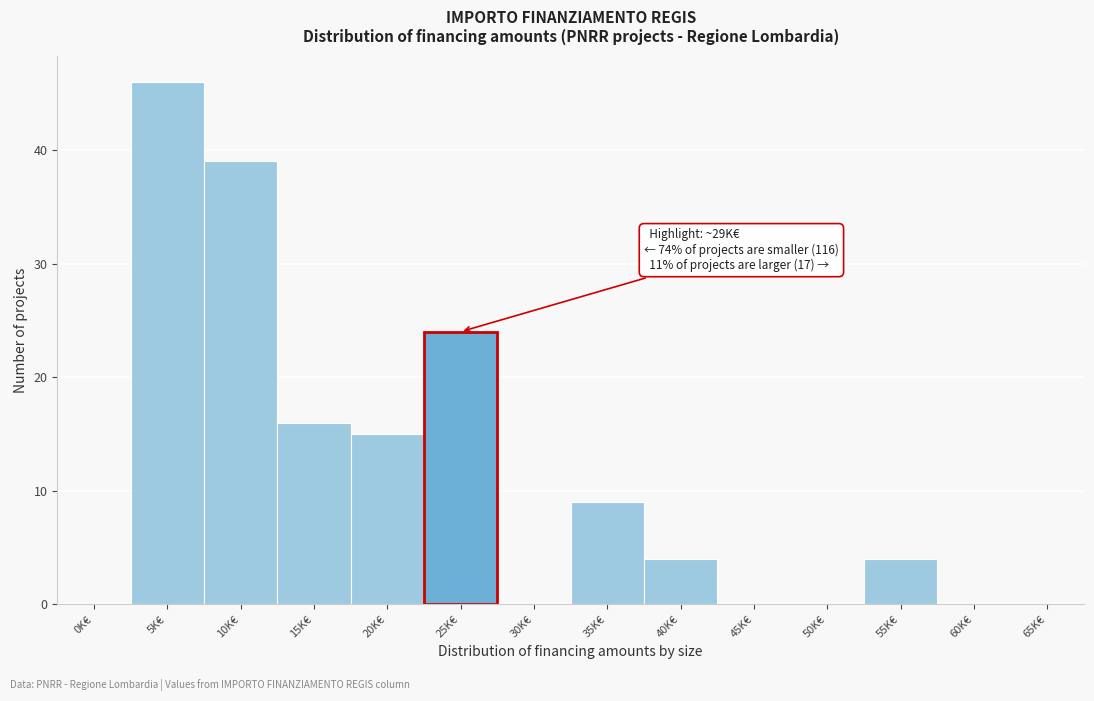

Reading left to right, what are all the values shown in this chart?

0K€=0	5K€=46	10K€=39	15K€=16	20K€=15	25K€=24	30K€=0	35K€=9	40K€=4	45K€=0	50K€=0	55K€=4	60K€=0	65K€=0